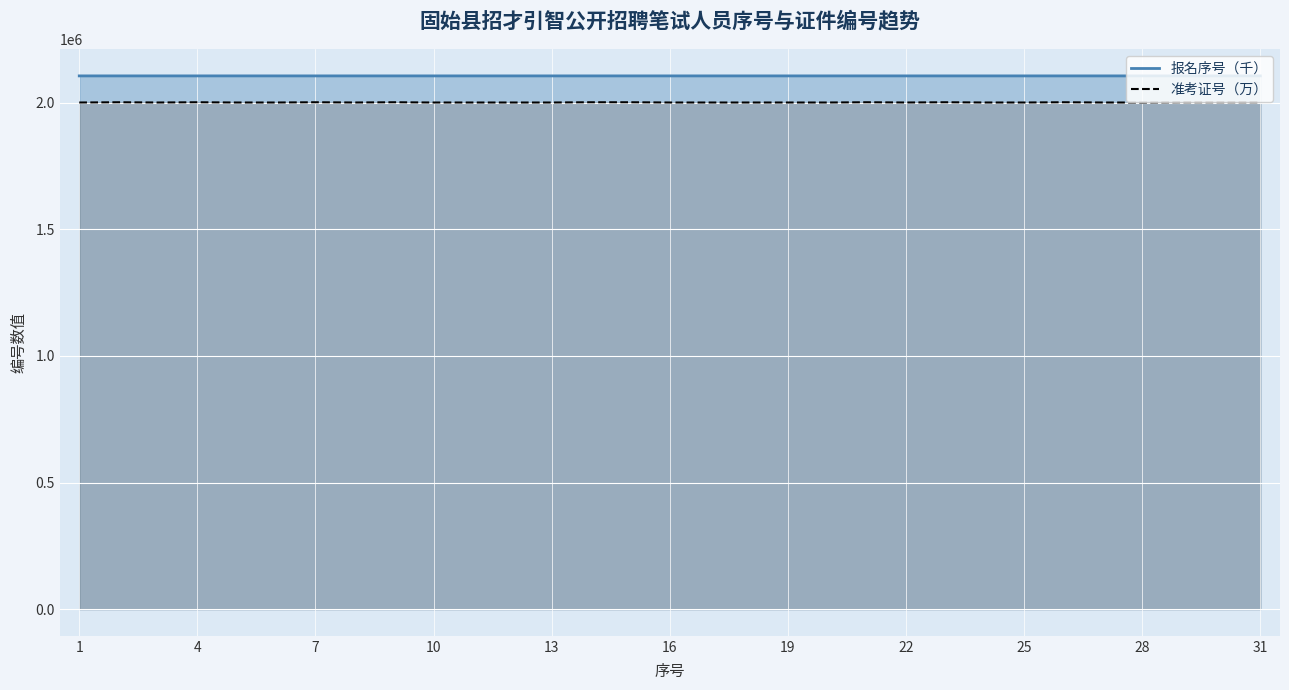

Reading right to left, list all the values displayed in this chart.

报名序号（千）: 2106182.0	2106185.0	2106182.6	2106183.4	2106184.7	2106181.7	2106191.0	2106182.2	2106183.5	2106183.8	2106200.6	2106192.8	2106183.5	2106182.4	2106186.2	2106192.2	2106187.8	2106191.4	2106190.5	2106183.4	2106187.8	2106183.5	2106180.5	2106191.9	2106181.0	2106191.3	2106200.1	2106181.2	2106183.5	2106184.7	2106192.1
准考证号（万）: 2002031.6	2002021.4	2002021.3	2001010.6	2001010.7	2002011.1	2001010.8	2001010.8	2002011.2	2001010.2	2002011.1	2001010.7	2001010.1	2001010.6	2001010.5	2001010.2	2002011.1	2002011.1	2001010.4	2001010.5	2001010.9	2001010.1	2002011.2	2001010.6	2002011.0	2001010.3	2001010.1	2002011.2	2001010.7	2002011.2	2001010.7